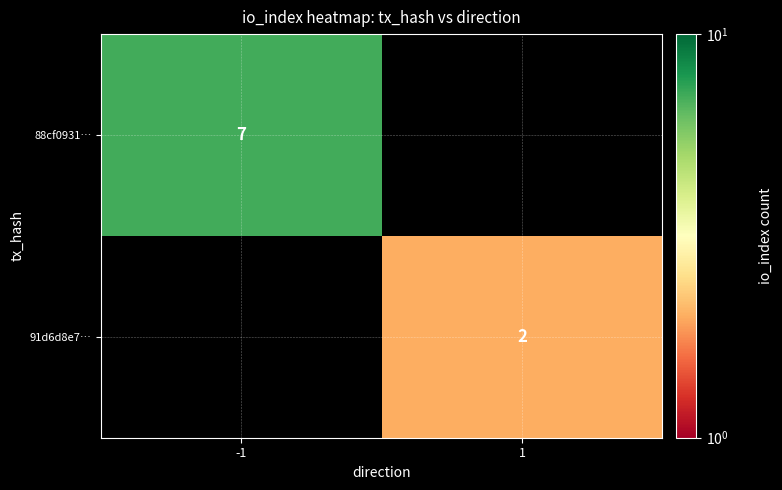

The 88cf0931… series shows 4 at -1. True or false?

False